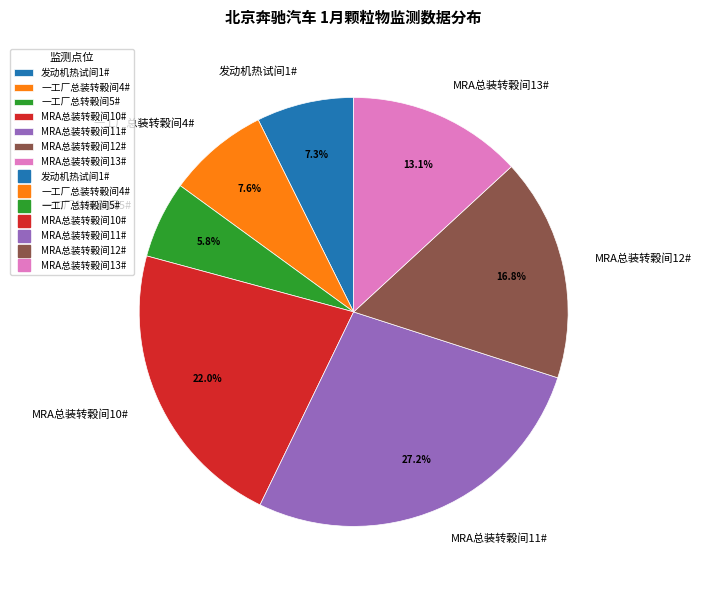

Is it true that 一工厂总转榖间5# is 6% of the pie?

True